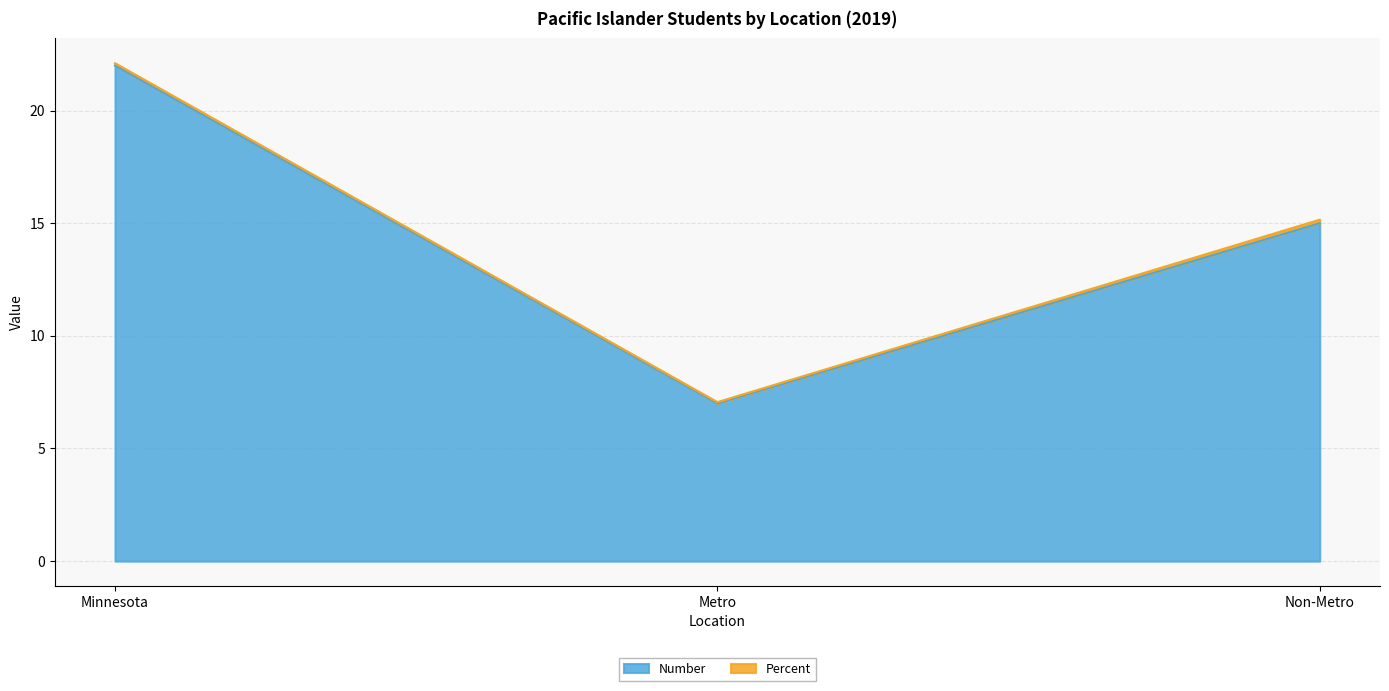

What is the sum of all values?

44